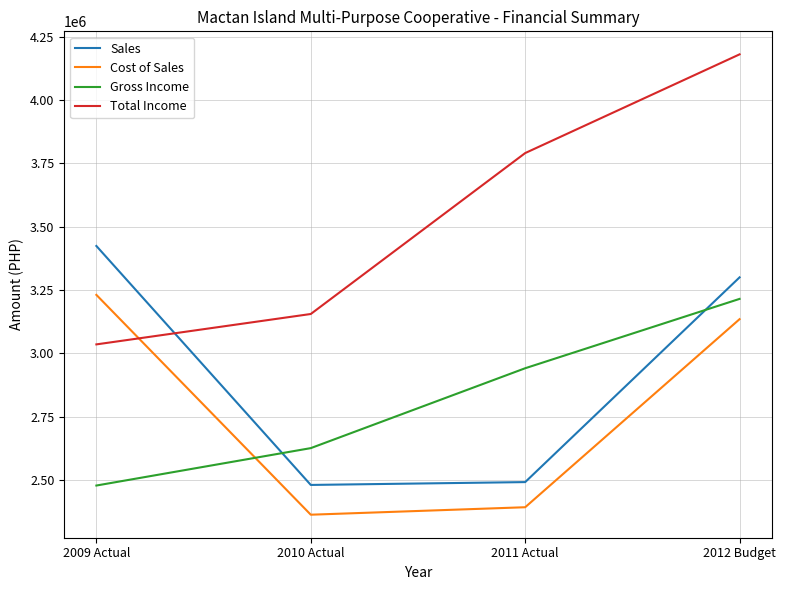

What is the difference between the maximum and minimum values in the Sales series?

942999.9